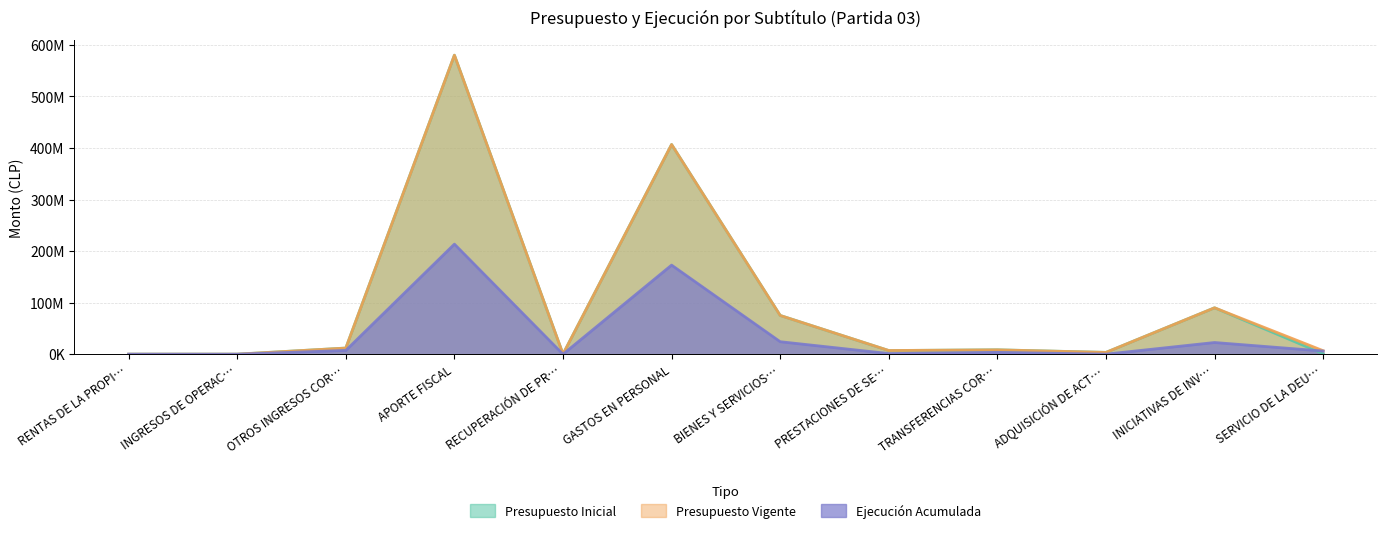

Reading left to right, extract all data points from this chart.

Presupuesto Inicial: 125130	130584	11967087	580177073	248607	406875013	75212704	7102880	8586504	3562881	90068907	990985
Presupuesto Vigente: 125130	130584	11967087	580177073	248607	406875013	75212704	7210035	8479349	3562881	90068907	6807862
Ejecución Acumulada: 70916	12062	7366168	213601002	21748	172887137	24281642	1278092	3627156	108323	22736613	6160819